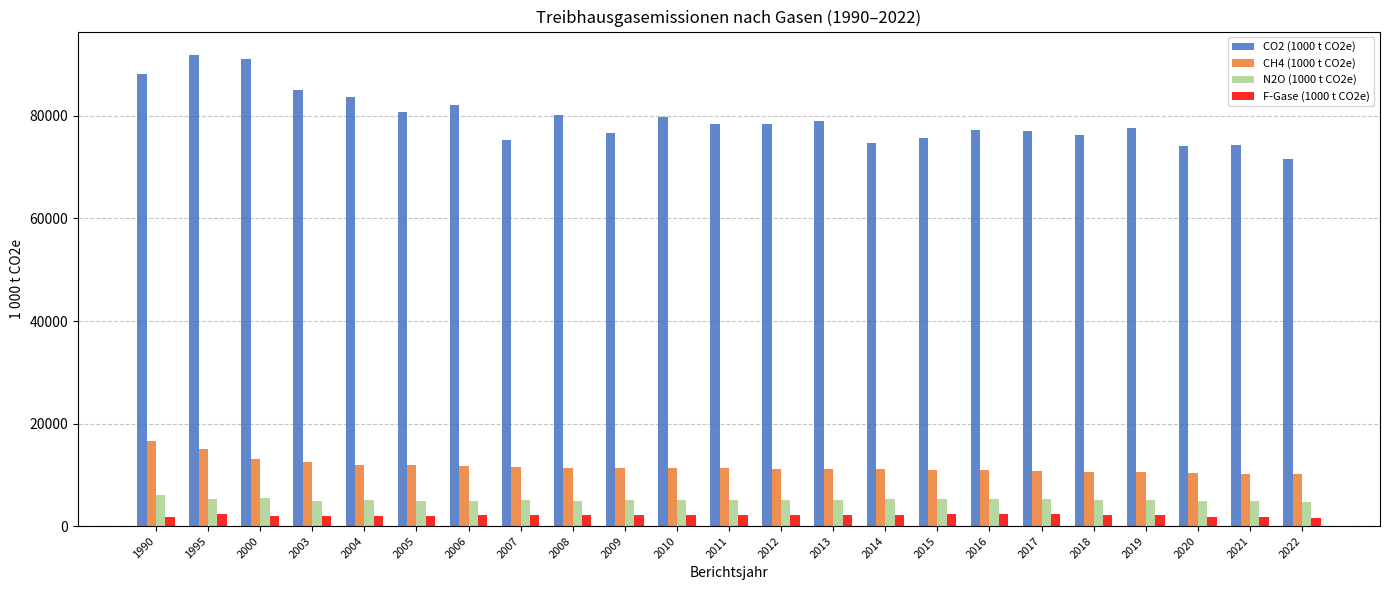

List the series in order of their peak value, lowest first.

F-Gase (1000 t CO2e), N2O (1000 t CO2e), CH4 (1000 t CO2e), CO2 (1000 t CO2e)